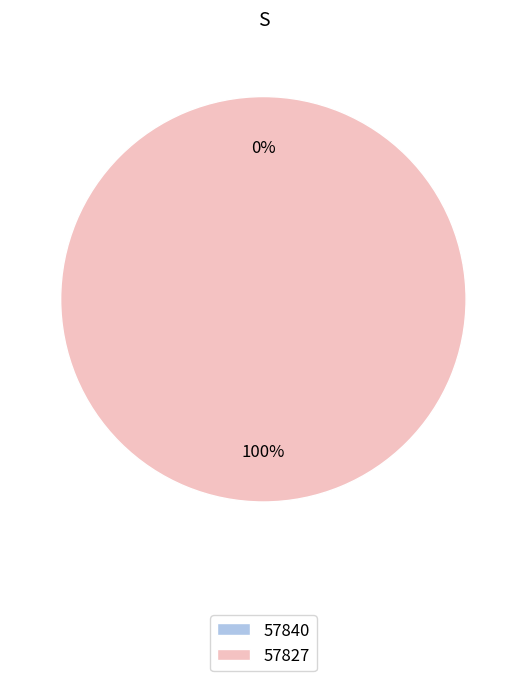

Rank the categories by value from lowest to highest.

57840, 57827